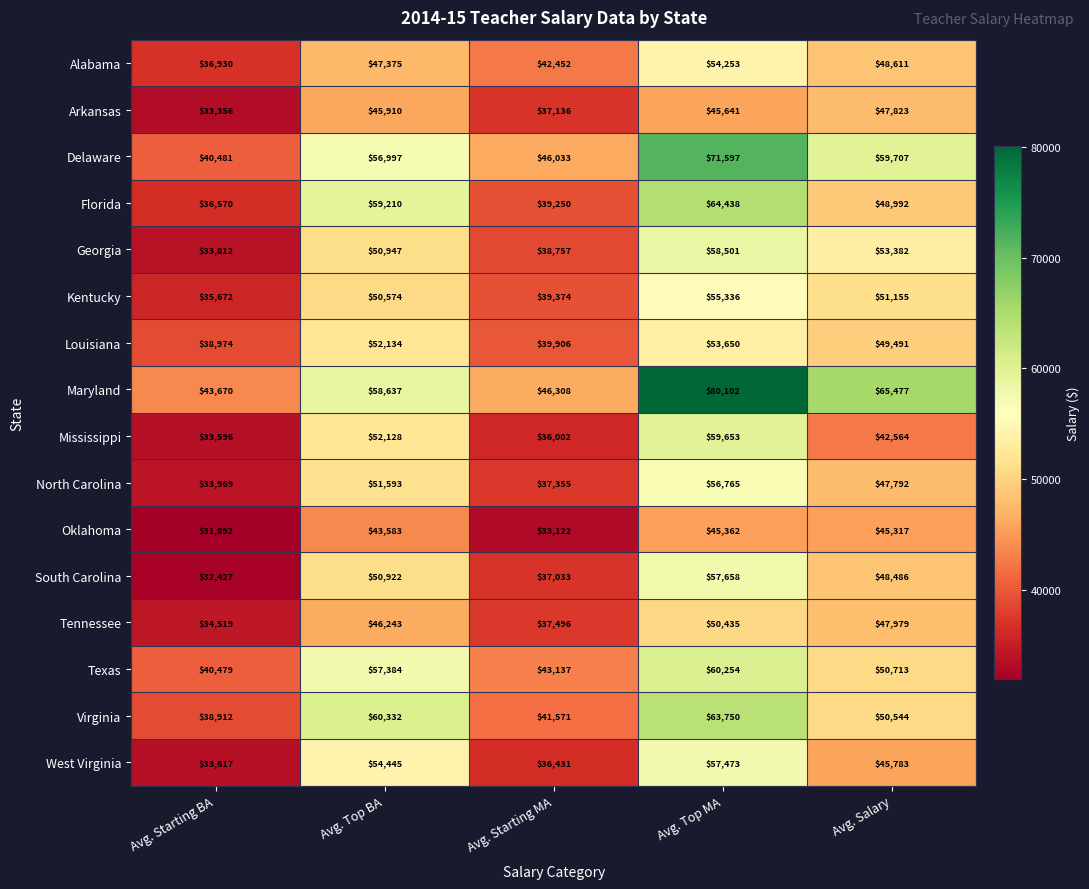

What is the smallest value displayed?

31892